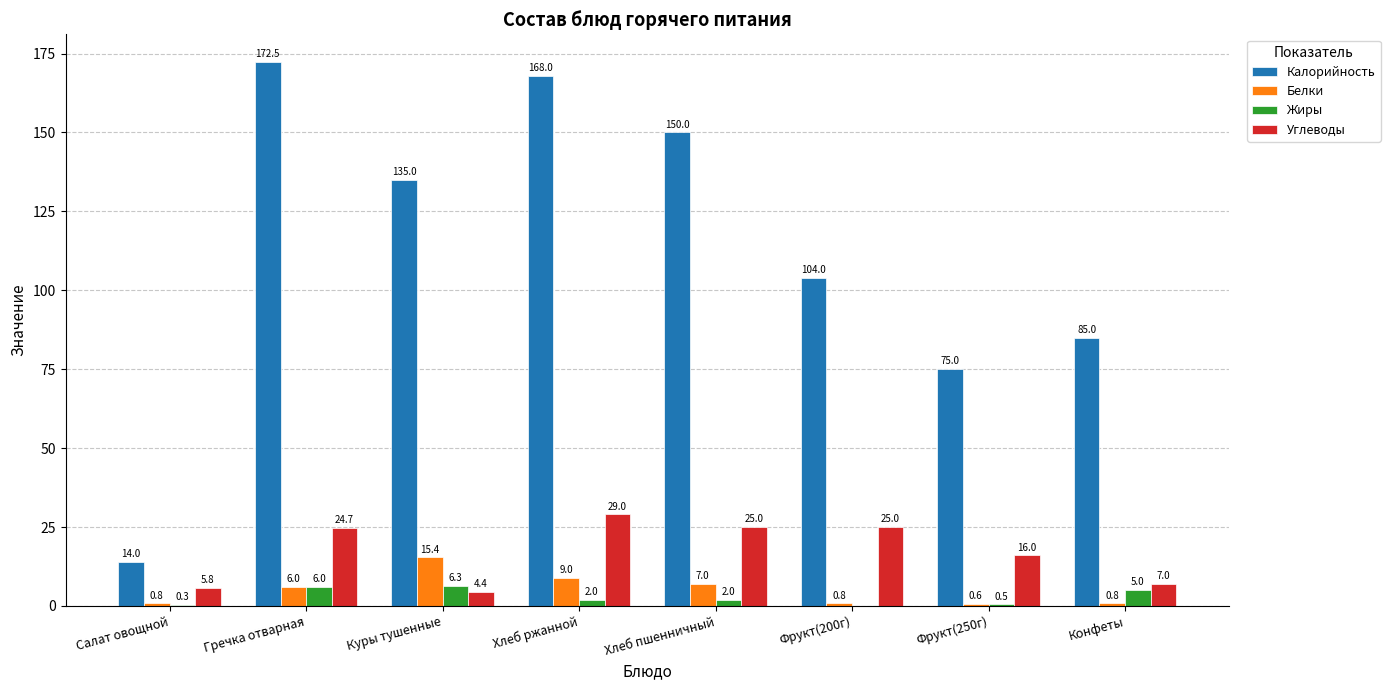

What is the sum of all Калорийность values?

903.5